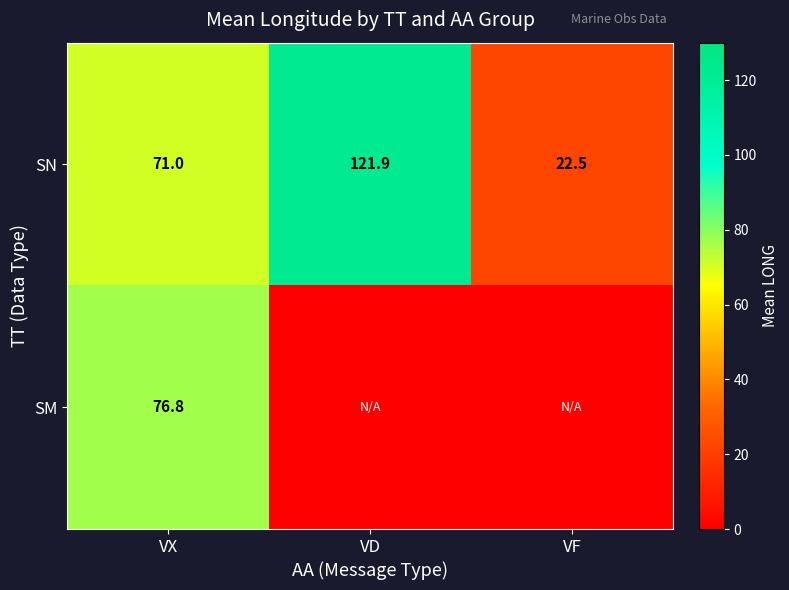

What is the difference between the second highest and minimum values in the SN series?

48.5